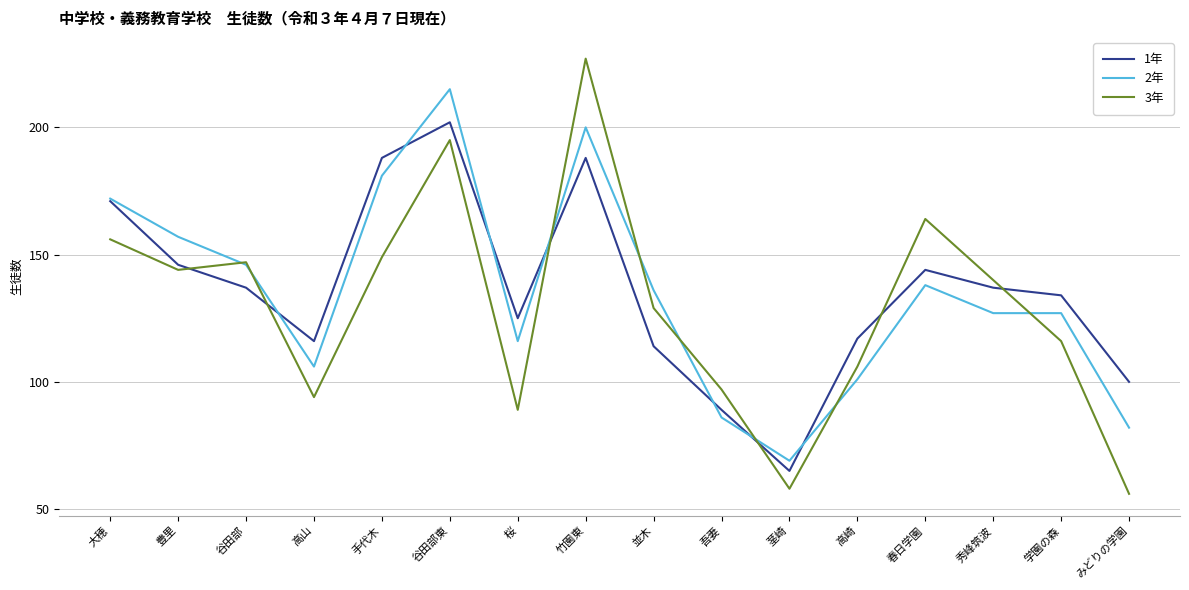

How many intersections are there between 3年 and 1年?

6